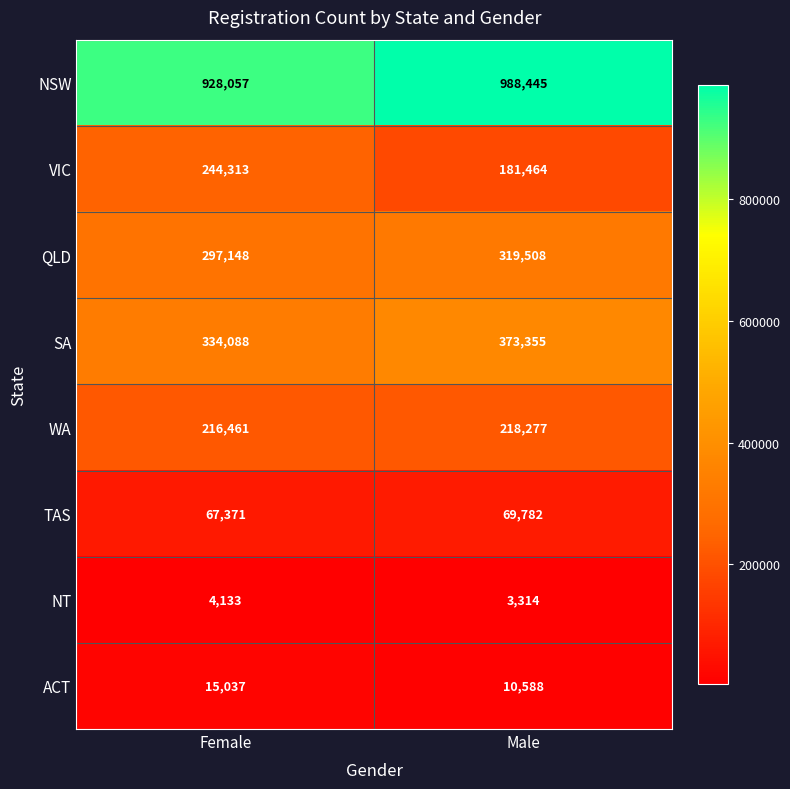

The NT series shows 5521 at Male. True or false?

False